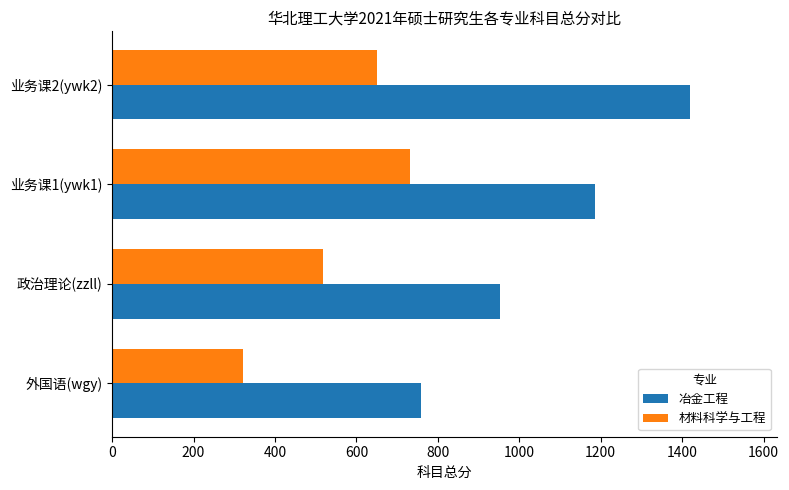

How many values in the 冶金工程 series are below 1185?

2